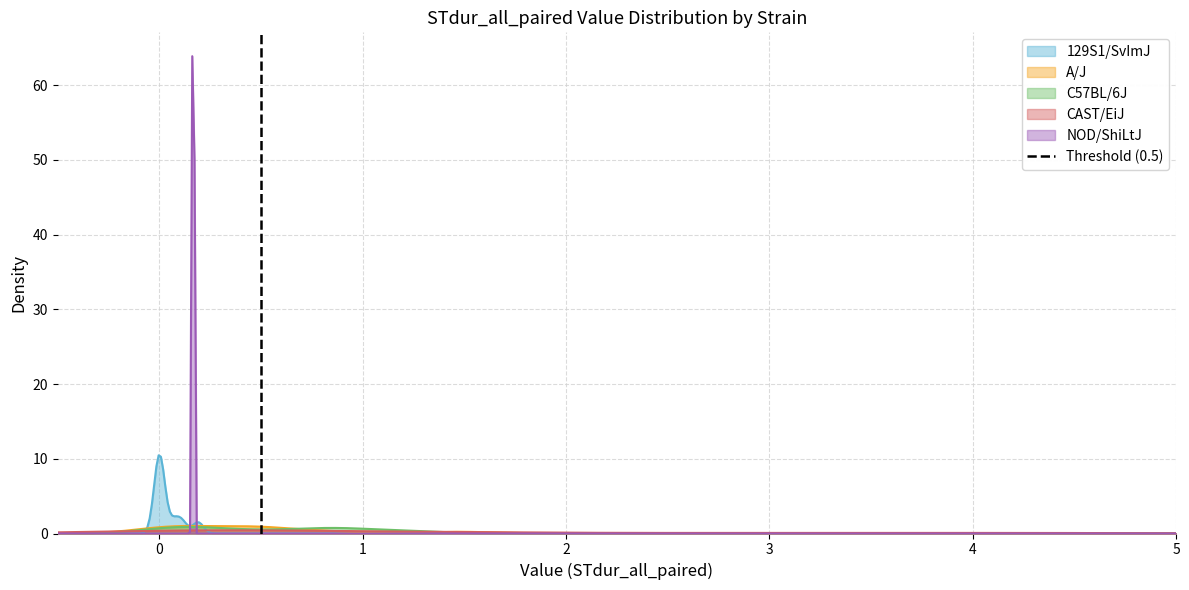

Does the chart have visible grid lines?

Yes